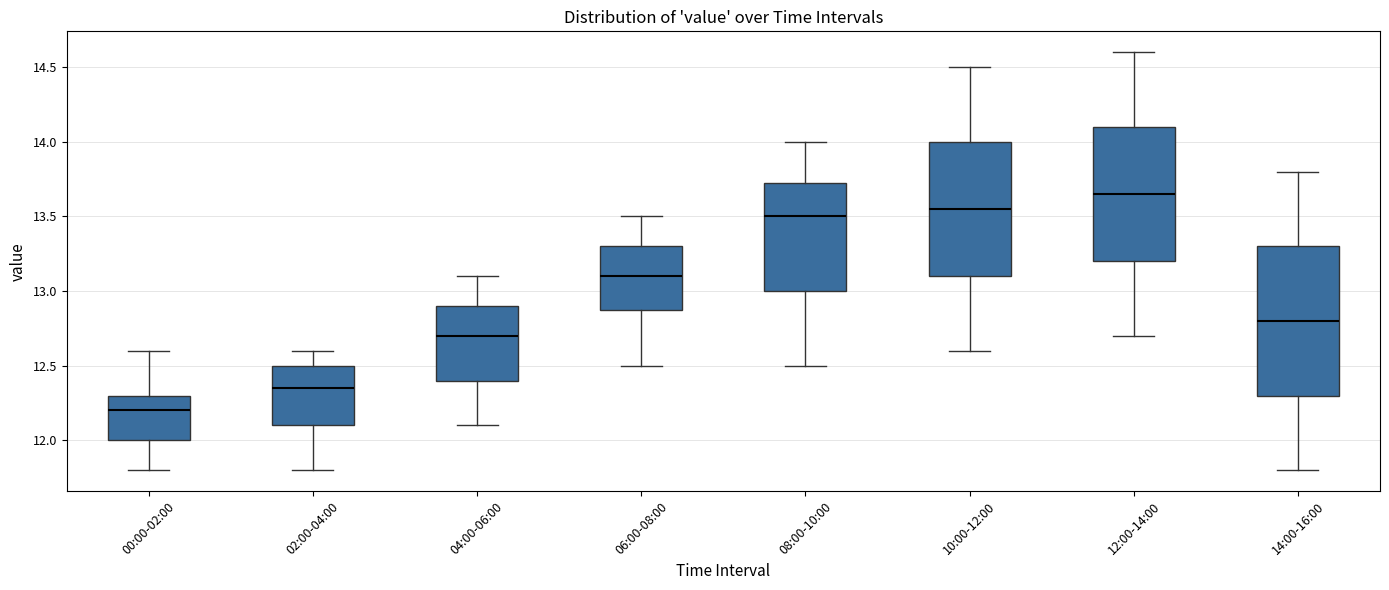

Reading left to right, transcribe this box plot: for each box, give where its median line is, the range the box spans, and where its two whiskers end, as read against the y-axis. The values are not printed on the chart, so give them approximately, as read against the axis.

00:00-02:00: median 12.20, box 12.00 to 12.30, whiskers 11.80 to 12.60
02:00-04:00: median 12.35, box 12.10 to 12.50, whiskers 11.80 to 12.60
04:00-06:00: median 12.70, box 12.40 to 12.90, whiskers 12.10 to 13.10
06:00-08:00: median 13.10, box 12.90 to 13.30, whiskers 12.50 to 13.50
08:00-10:00: median 13.50, box 13.00 to 13.75, whiskers 12.50 to 14.00
10:00-12:00: median 13.55, box 13.10 to 14.00, whiskers 12.60 to 14.50
12:00-14:00: median 13.65, box 13.20 to 14.10, whiskers 12.70 to 14.60
14:00-16:00: median 12.80, box 12.30 to 13.30, whiskers 11.80 to 13.80